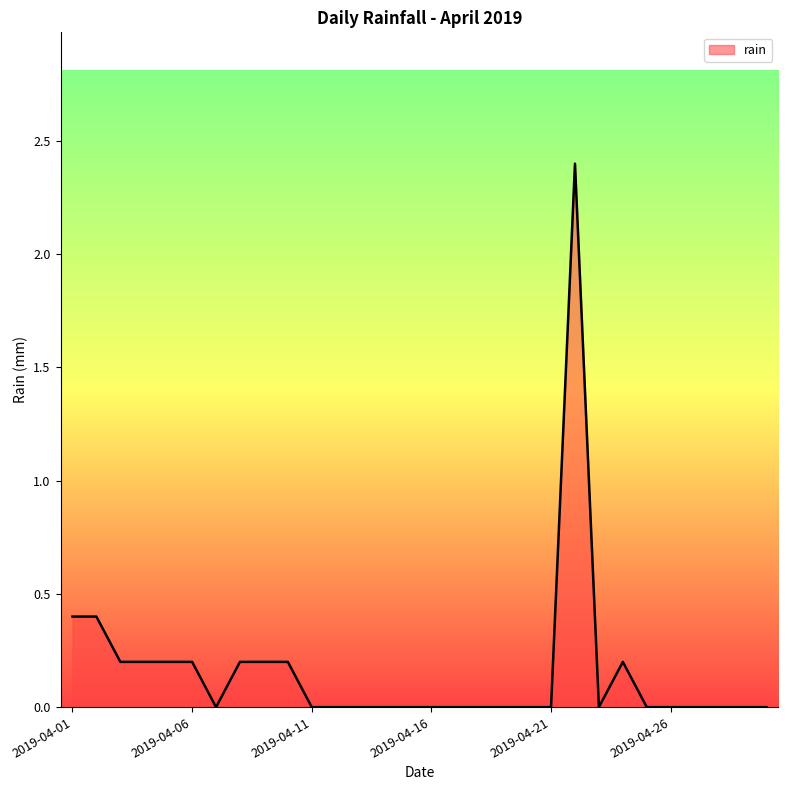

How many lines are shown in the chart?

1